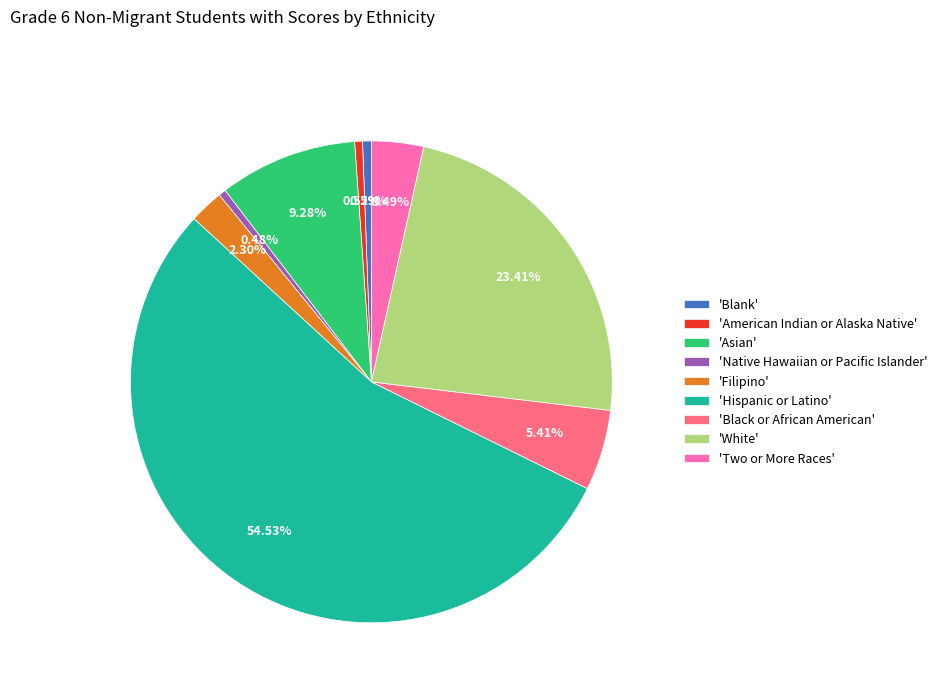

Approximately how many times larger is the value at 'Two or More Races' compared to 'Filipino'?

1.5